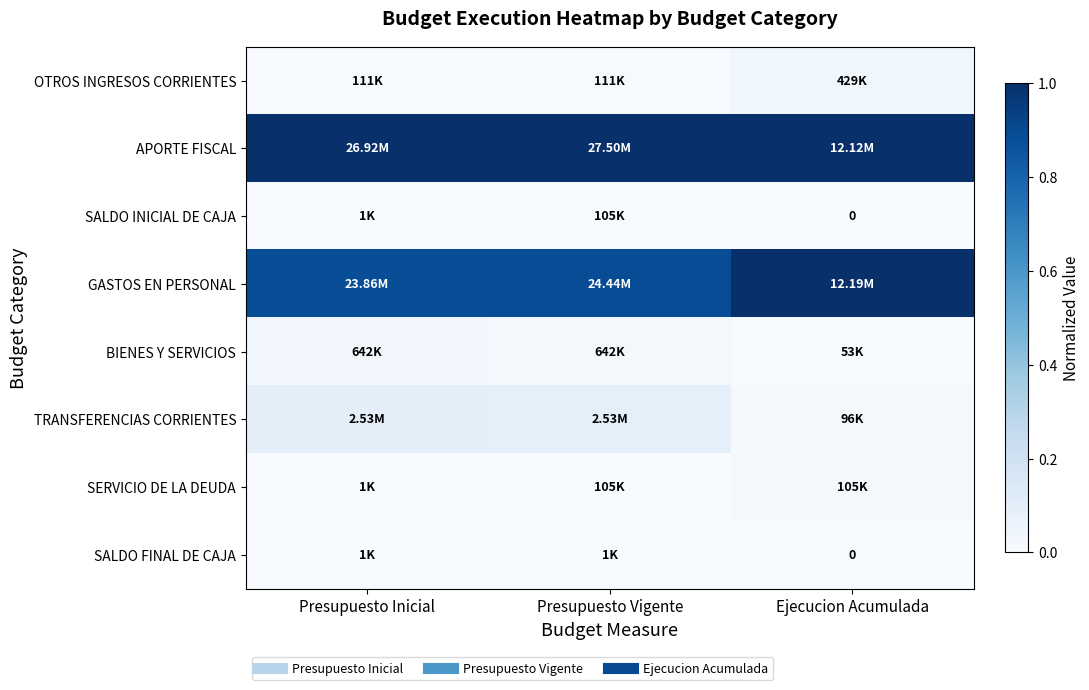

What is the approximate value of GASTOS EN PERSONAL at Presupuesto Vigente?

0.9